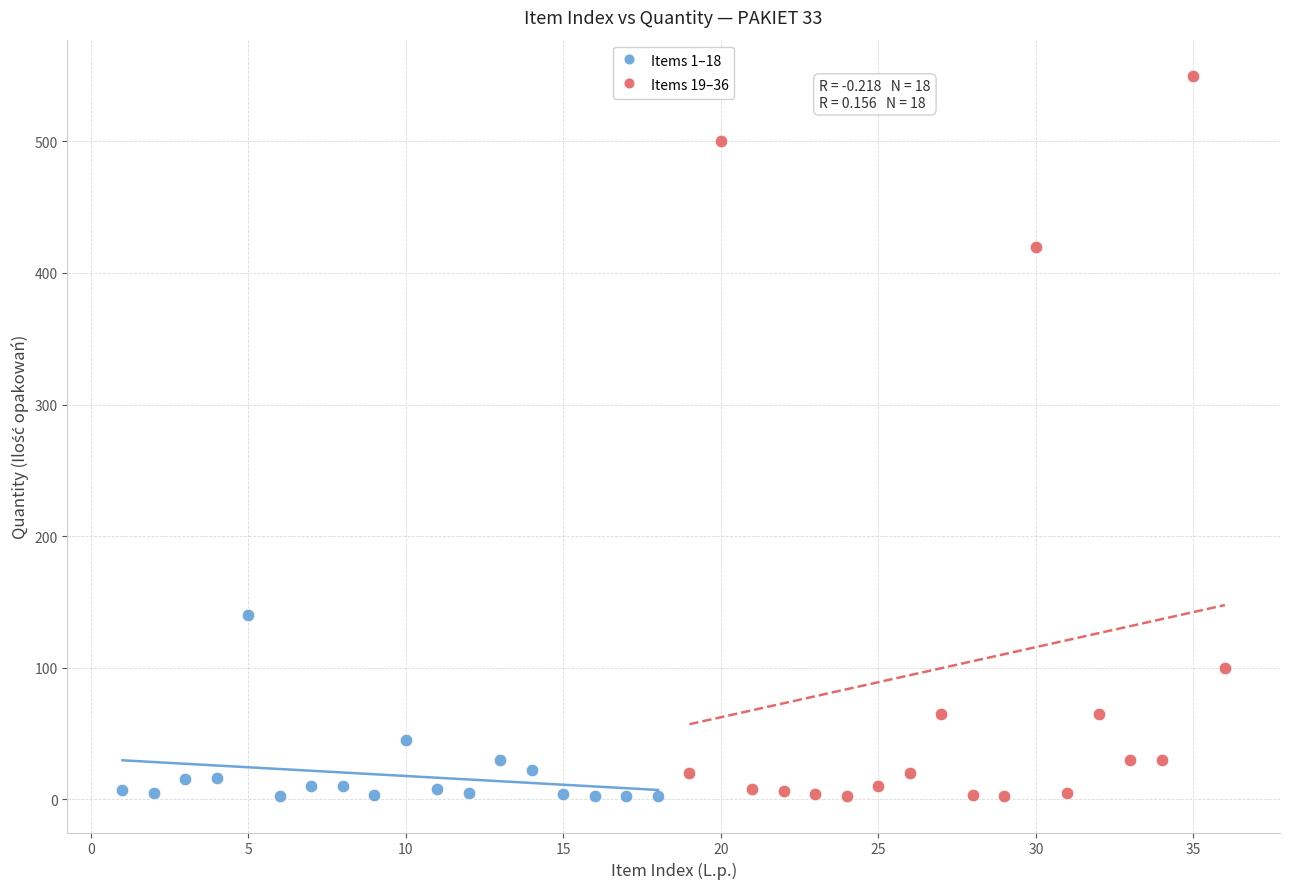

Which series has the widest spread of Y values?

Items 19–36